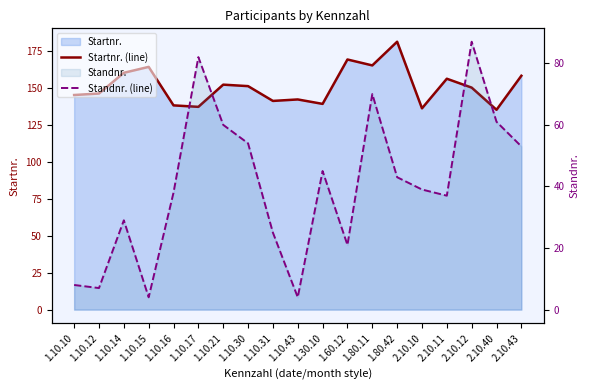

What is the value of the Startnr. (line) point at the 1st from the left?

145